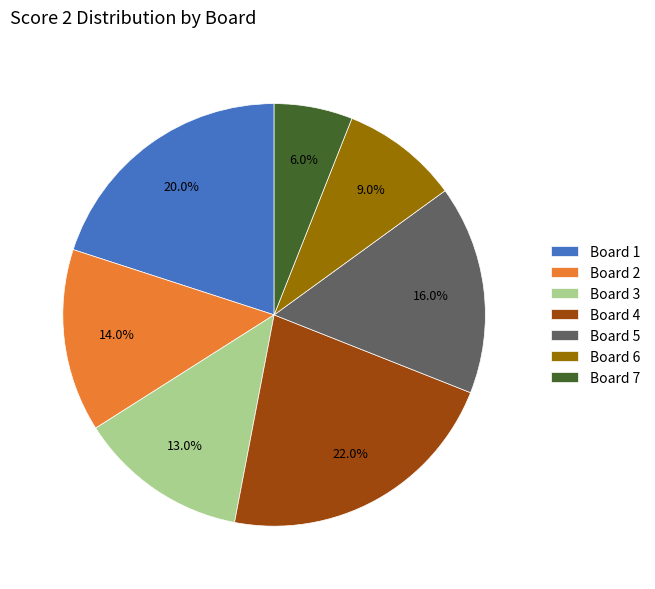

Count the number of slices in the pie.

7